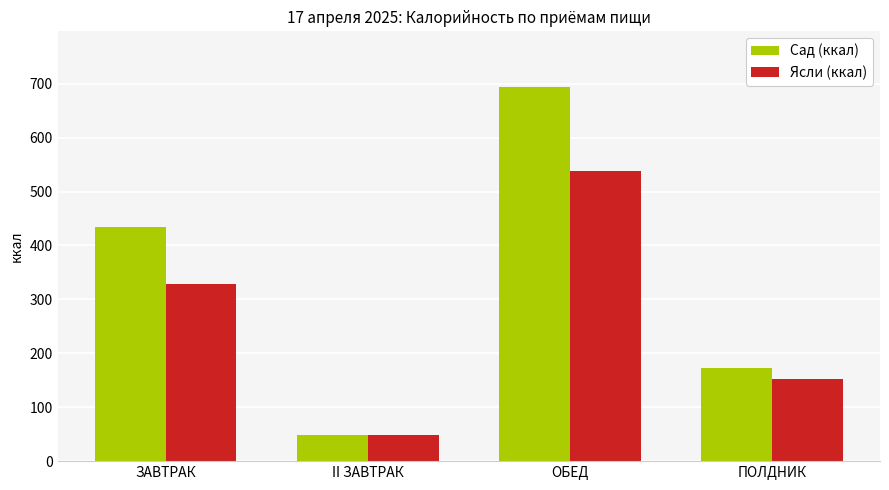

Reading right to left, list all the values displayed in this chart.

Сад (ккал): ПОЛДНИК=171.9	ОБЕД=693.2	II ЗАВТРАК=48.6	ЗАВТРАК=433.4
Ясли (ккал): ПОЛДНИК=153.2	ОБЕД=537.8	II ЗАВТРАК=48.6	ЗАВТРАК=328.1